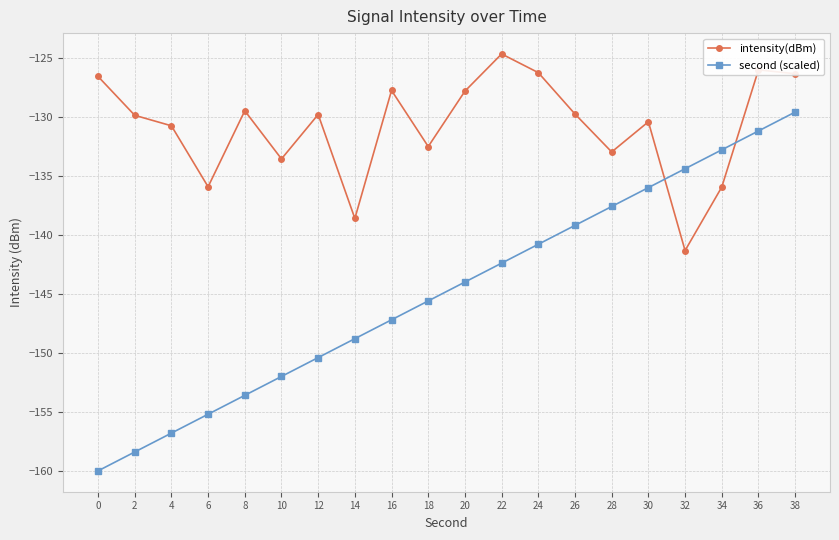

List the series in order of their peak value, highest first.

intensity(dBm), second (scaled)